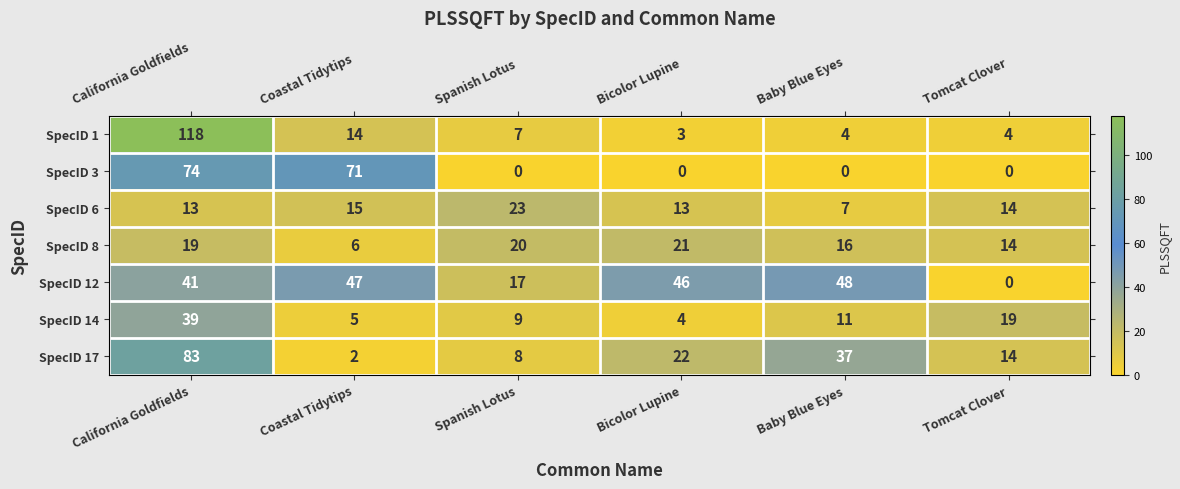

What is the sum of the SpecID 12 values at Spanish Lotus and Baby Blue Eyes?

65